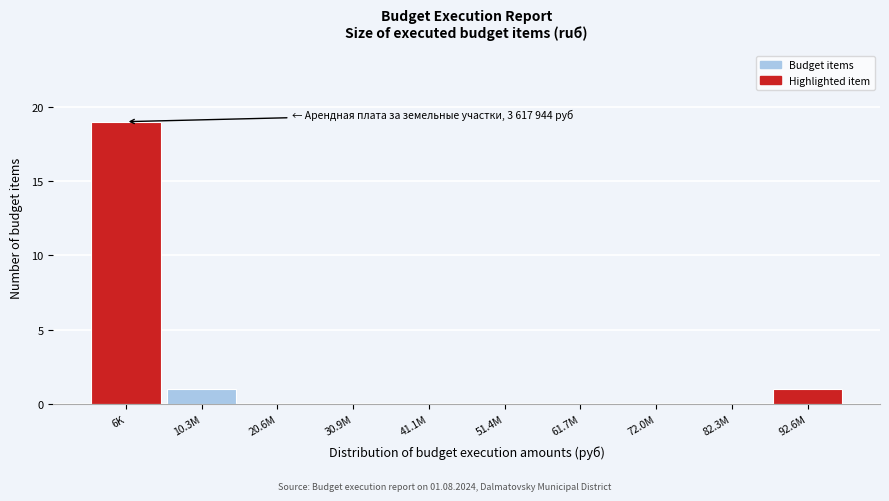

Reading right to left, list all the values displayed in this chart.

92.6M=1	82.3M=0	72.0M=0	61.7M=0	51.4M=0	41.1M=0	30.9M=0	20.6M=0	10.3M=1	6K=19